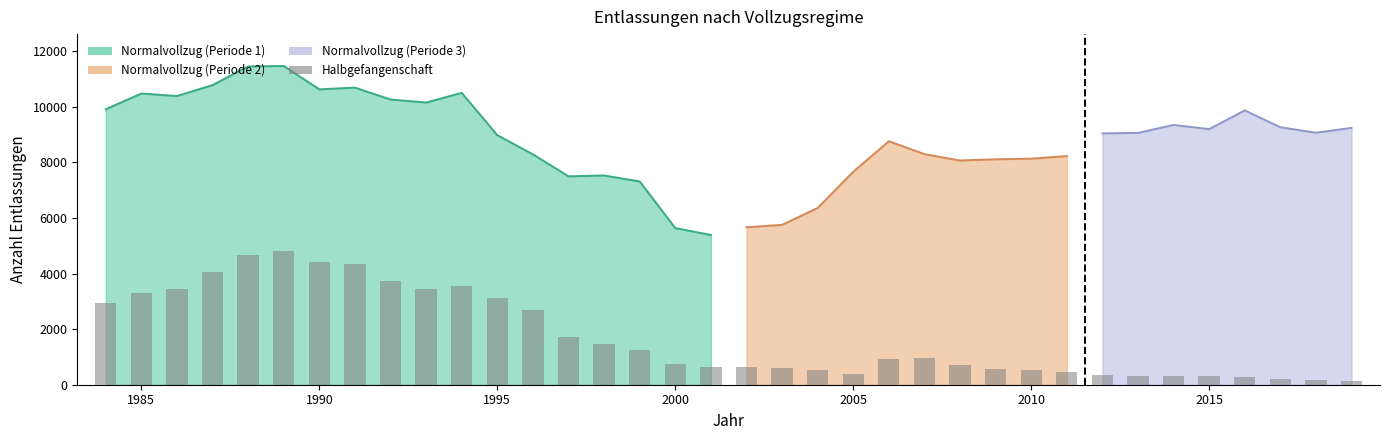

How many bars are there in total?

36